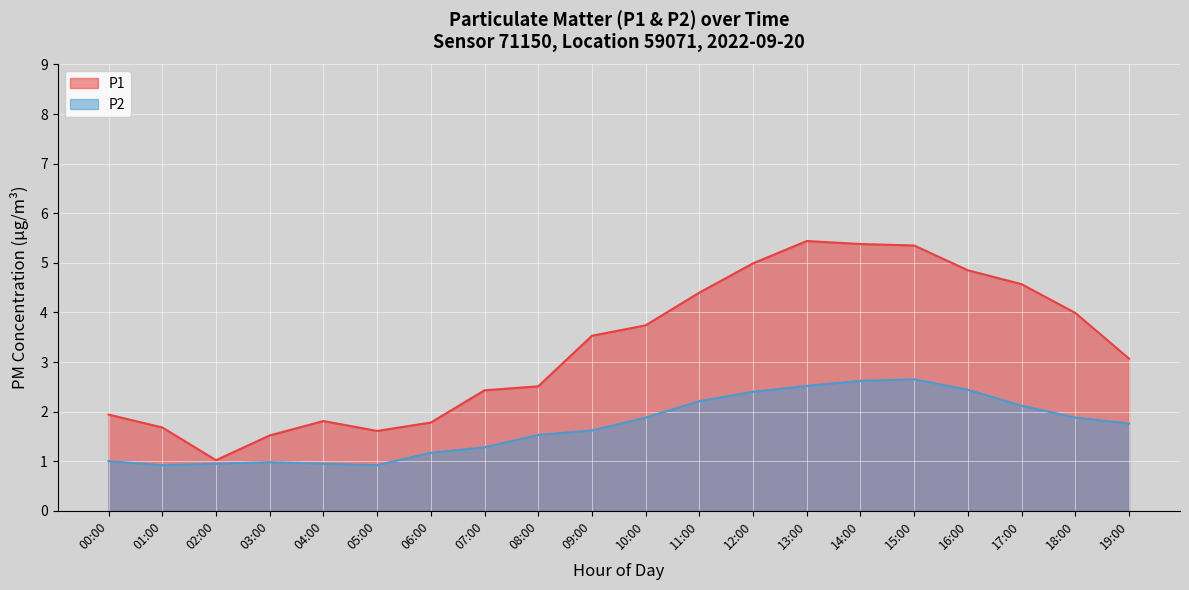

Which series has the largest total across all categories?

P1